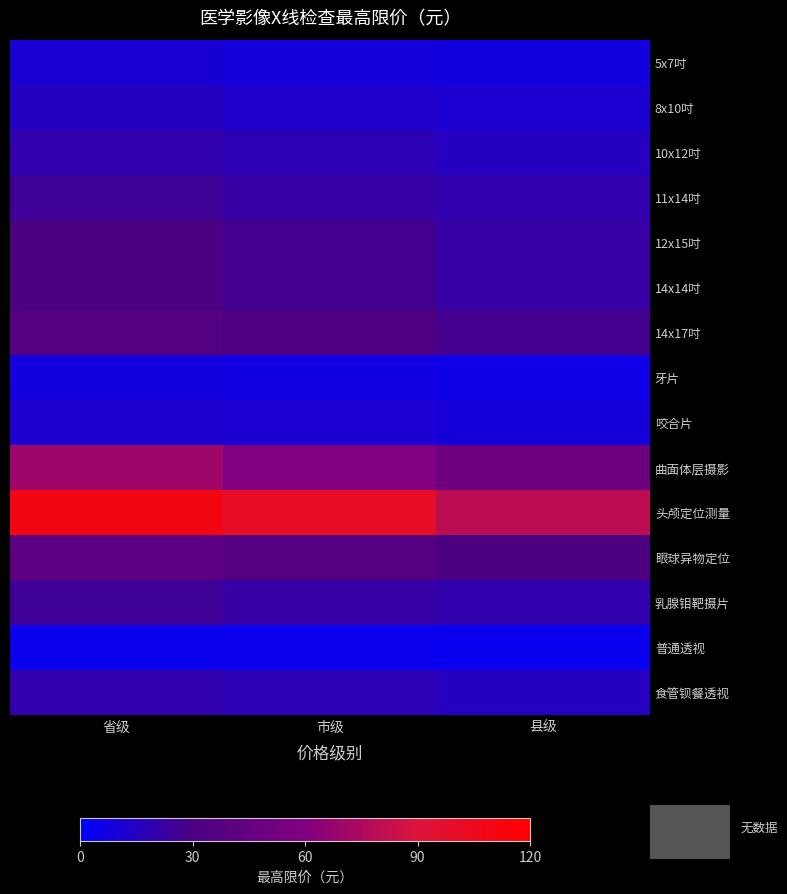

Reading left to right, what are all the values shown in this chart?

5x7吋: 省级=10.0	市级=9.0	县级=7.5
8x10吋: 省级=15.0	市级=13.0	县级=11.0
10x12吋: 省级=20.0	市级=18.0	县级=15.0
11x14吋: 省级=25.0	市级=22.0	县级=20.0
12x15吋: 省级=30.0	市级=27.0	县级=22.0
14x14吋: 省级=30.0	市级=27.0	县级=22.0
14x17吋: 省级=35.0	市级=32.0	县级=27.0
牙片: 省级=8.0	市级=7.0	县级=6.0
咬合片: 省级=12.0	市级=11.0	县级=9.0
曲面体层摄影: 省级=70.0	市级=60.0	县级=50.0
头颅定位测量: 省级=110.0	市级=100.0	县级=80.0
眼球异物定位: 省级=40.0	市级=35.0	县级=30.0
乳腺钼靶摄片: 省级=25.0	市级=22.0	县级=20.0
普通透视: 省级=5.0	市级=4.5	县级=4.0
食管钡餐透视: 省级=20.0	市级=18.0	县级=15.0